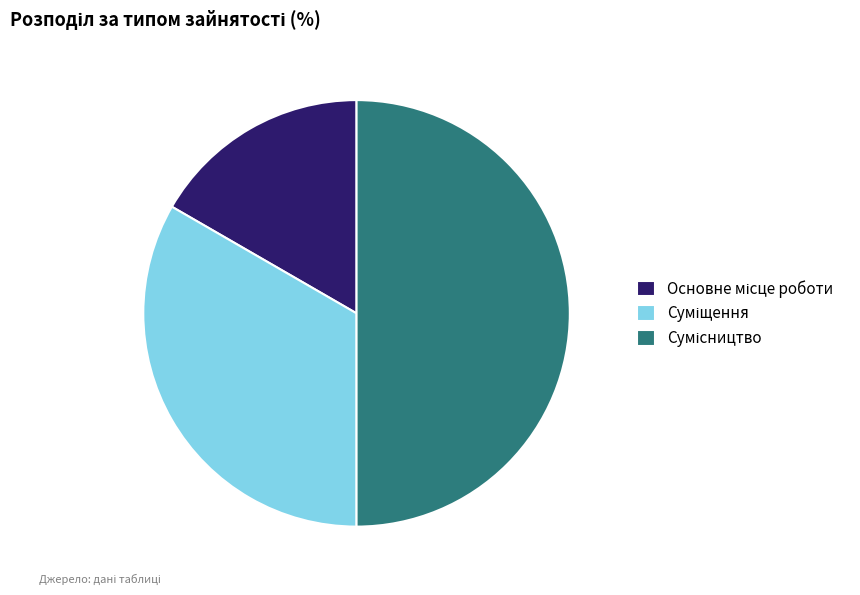

How many segments does this pie chart have?

3